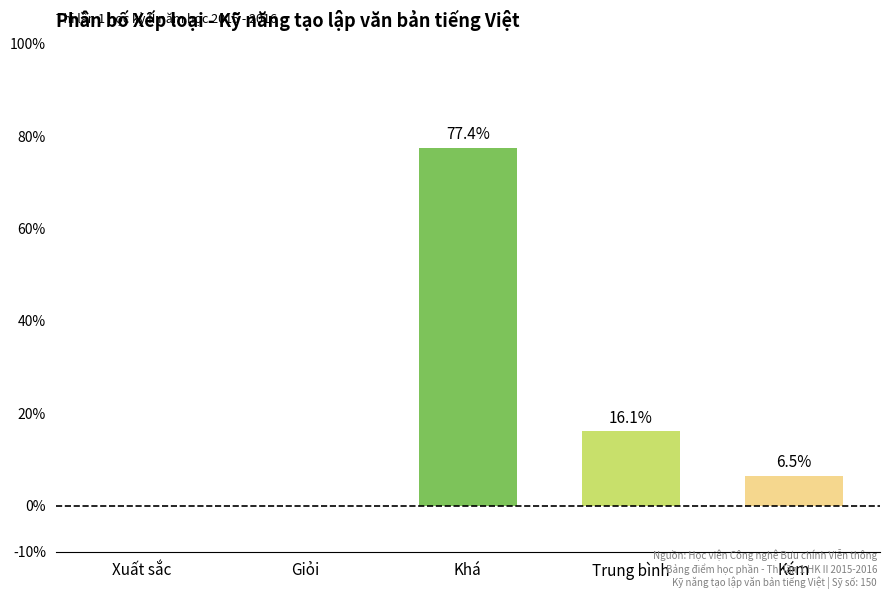

At which label does the data first exceed 6?

Khá